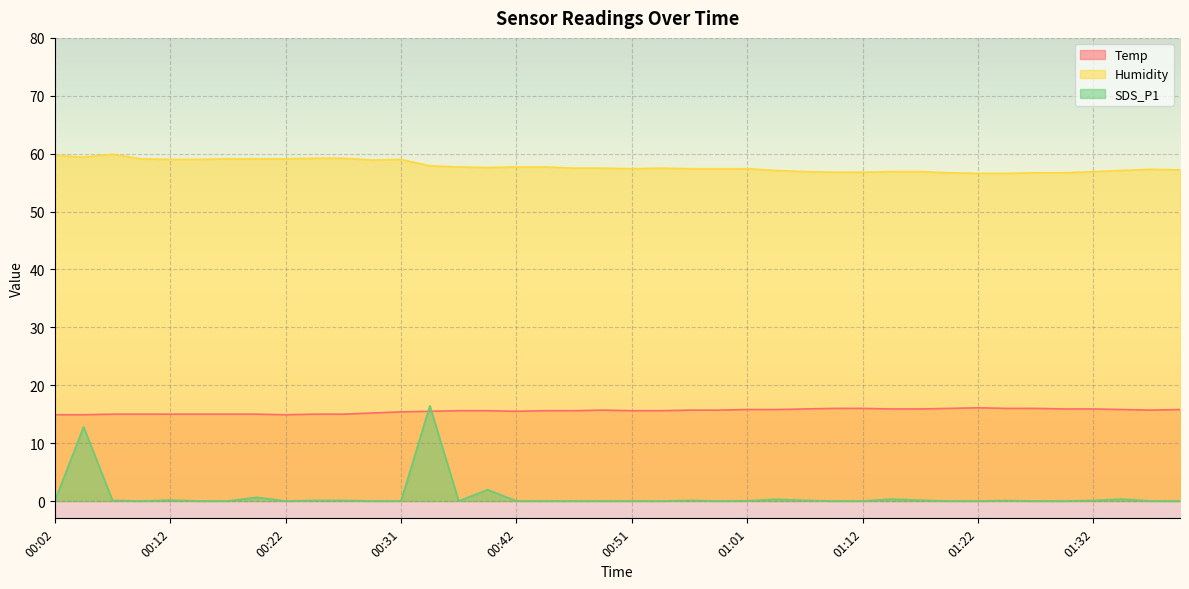

What is the total value across all series at 00:12?

74.2